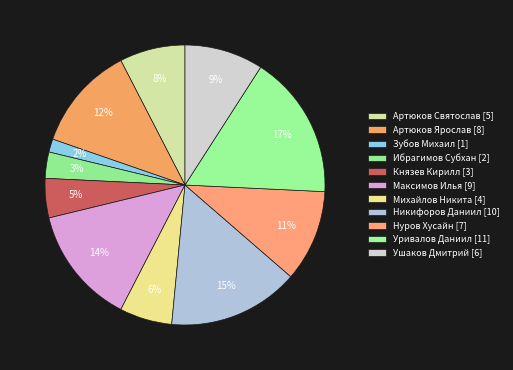

Count the number of slices in the pie.

11